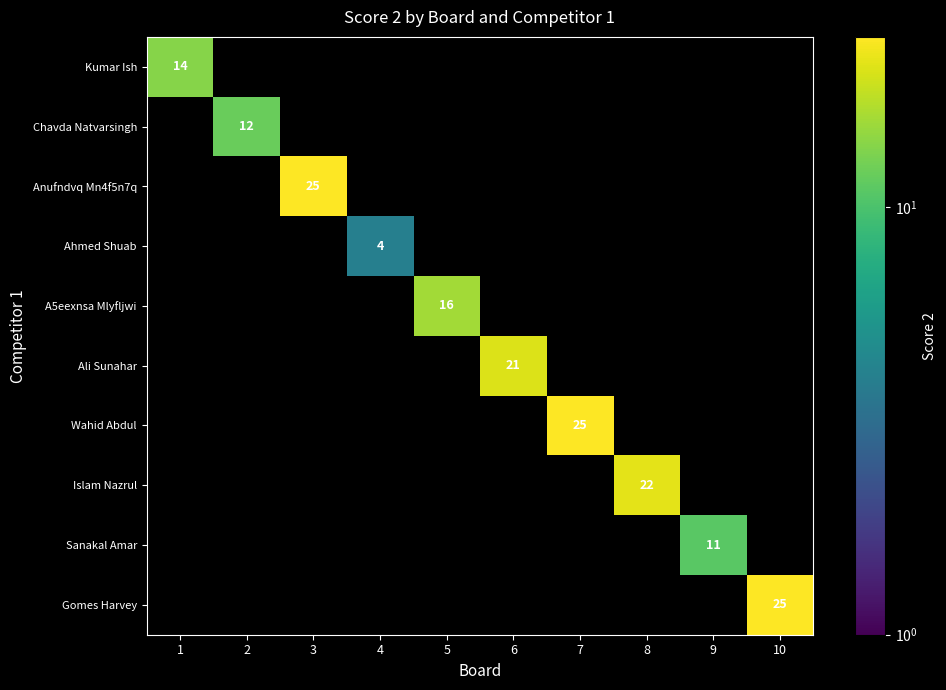

Which has a higher value, 6 or 2?

6